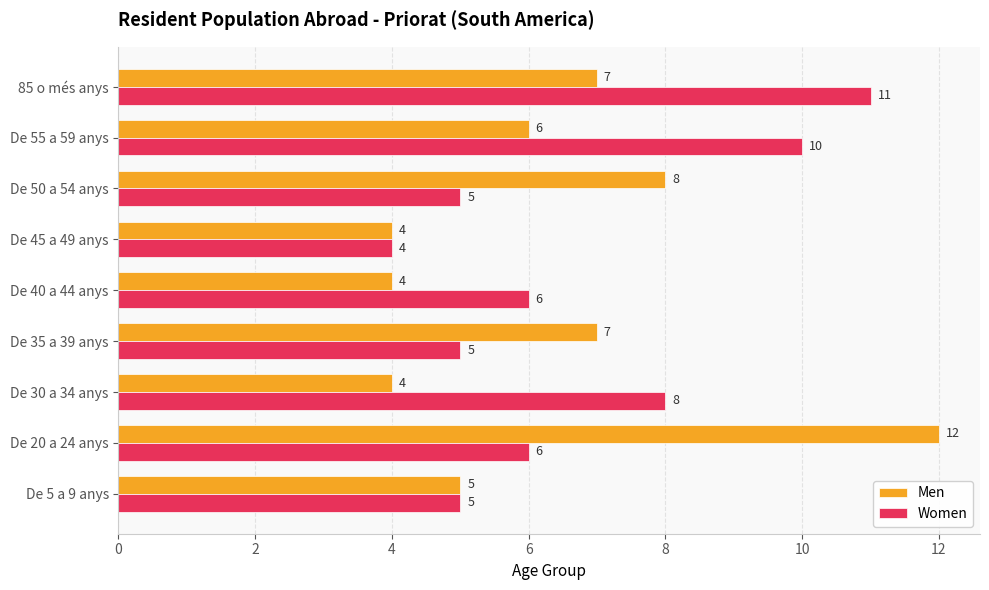

What is the spread (max minus min) of values at De 30 a 34 anys?

4